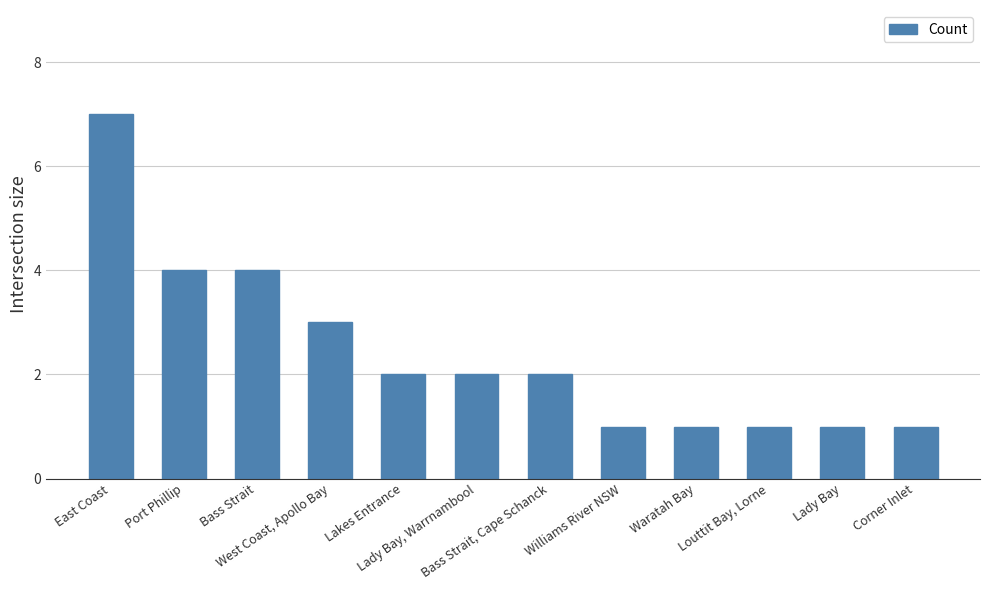

What is the sum of all values?

29